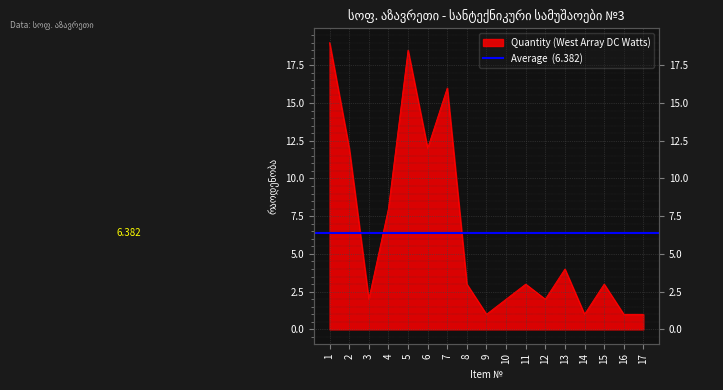

Where is the first local maximum?

5